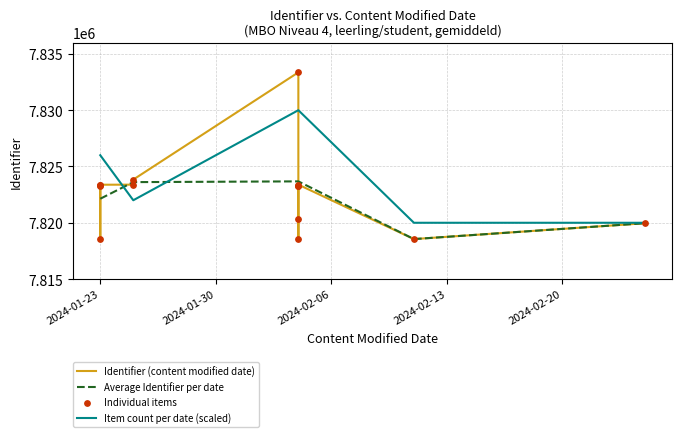

What is the ratio of the value at 2024-02-04 to the value at 2024-01-23?

1.0